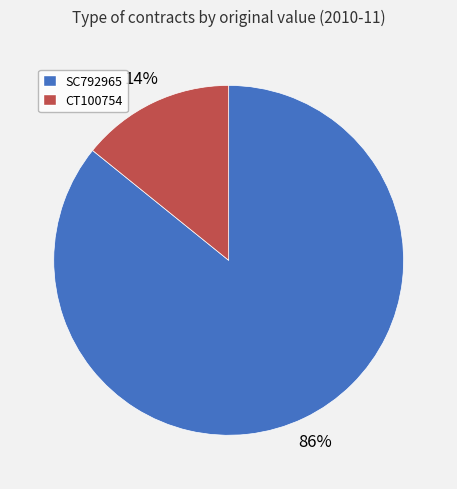

What percentage is the SC792965 slice, to the nearest percent?

86%